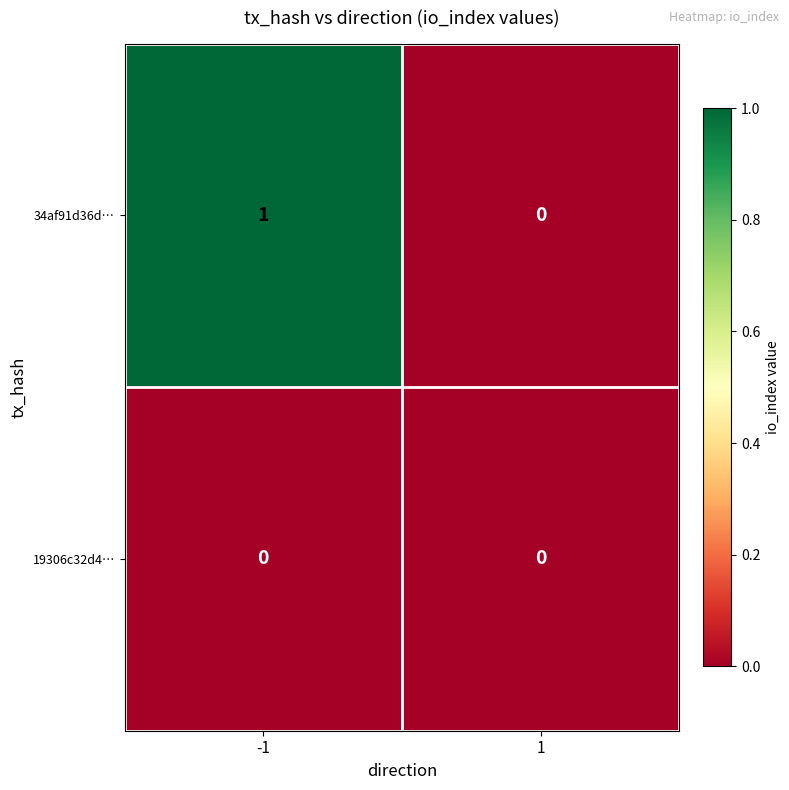

Rank the series by their average value, from highest to lowest.

34af91d36d…, 19306c32d4…